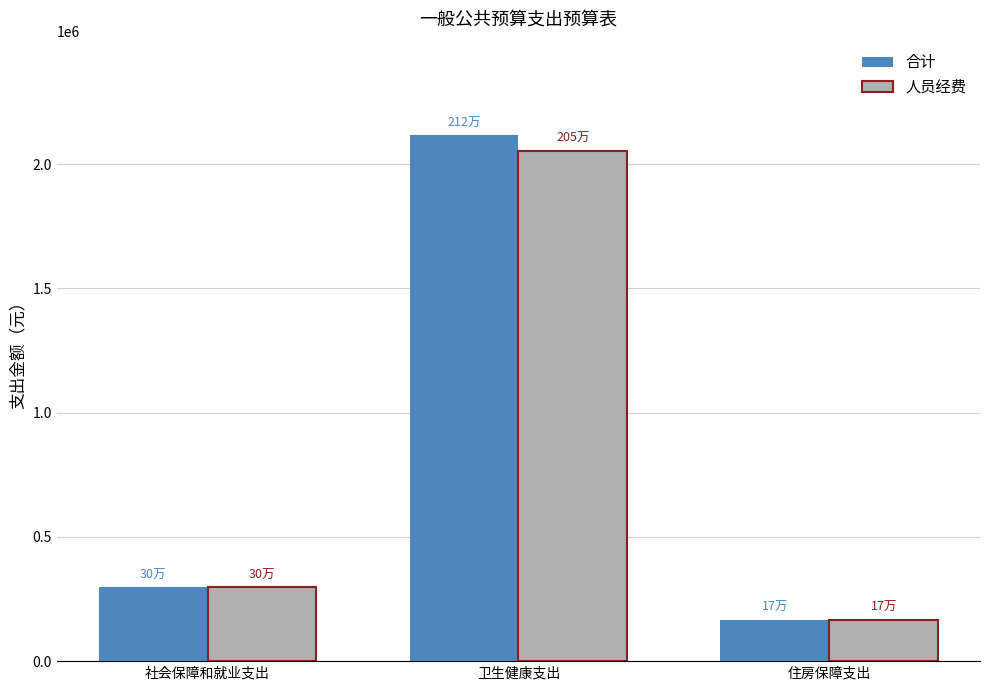

At which label is 人员经费 closest to 1110193?

社会保障和就业支出